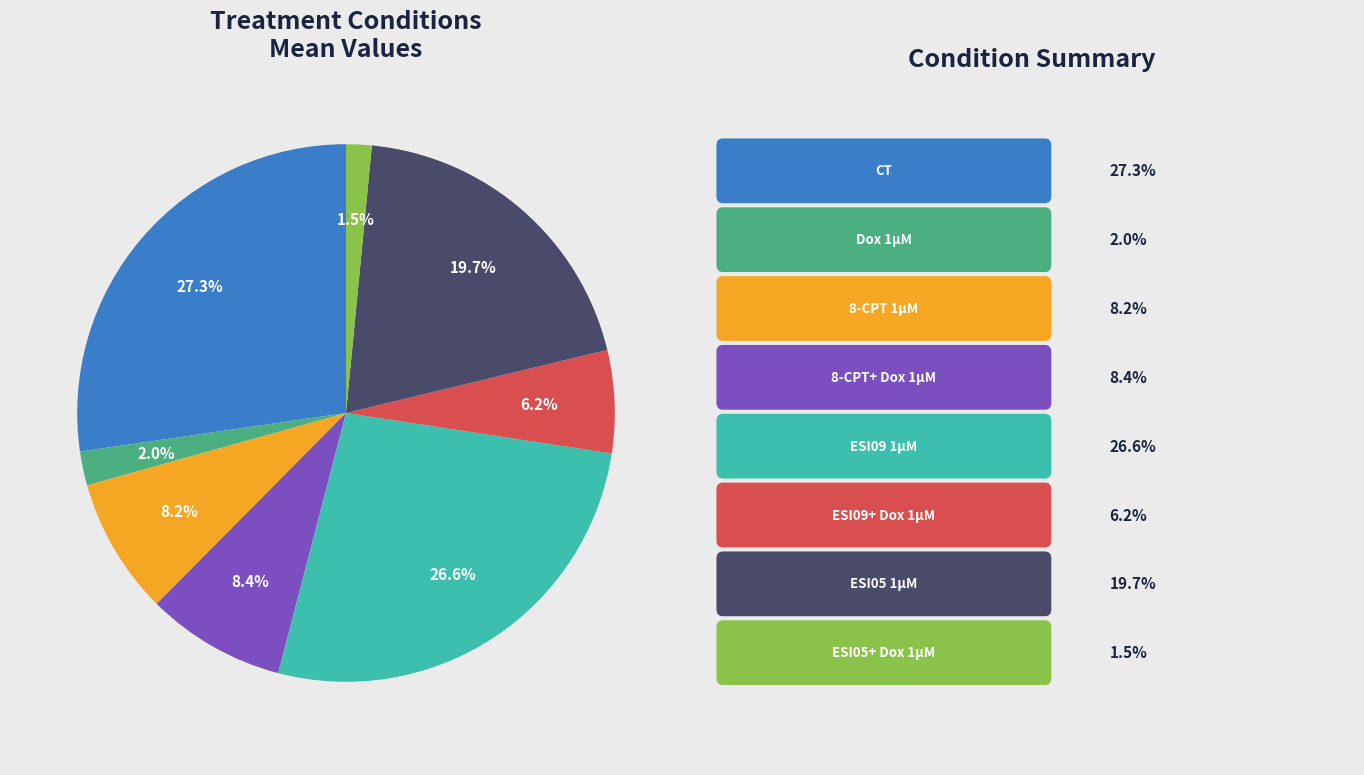

Is there any slice that represents more than half of the pie?

No